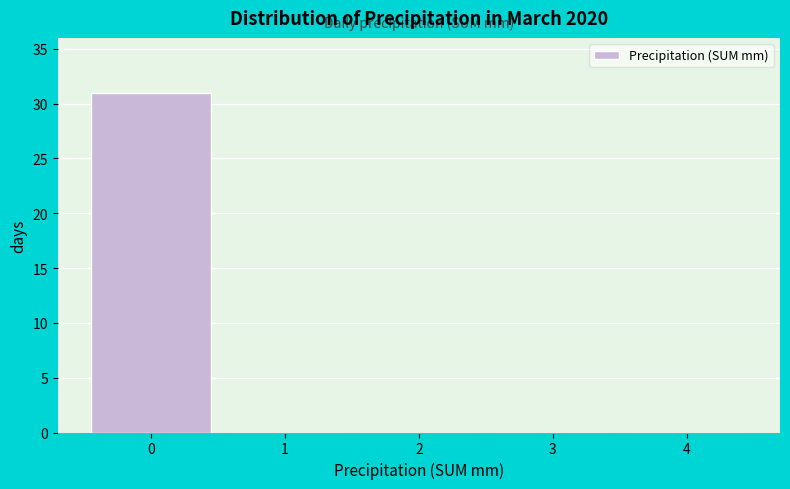

Which range on the x-axis has the tallest bar?

-0.5 to 0.5